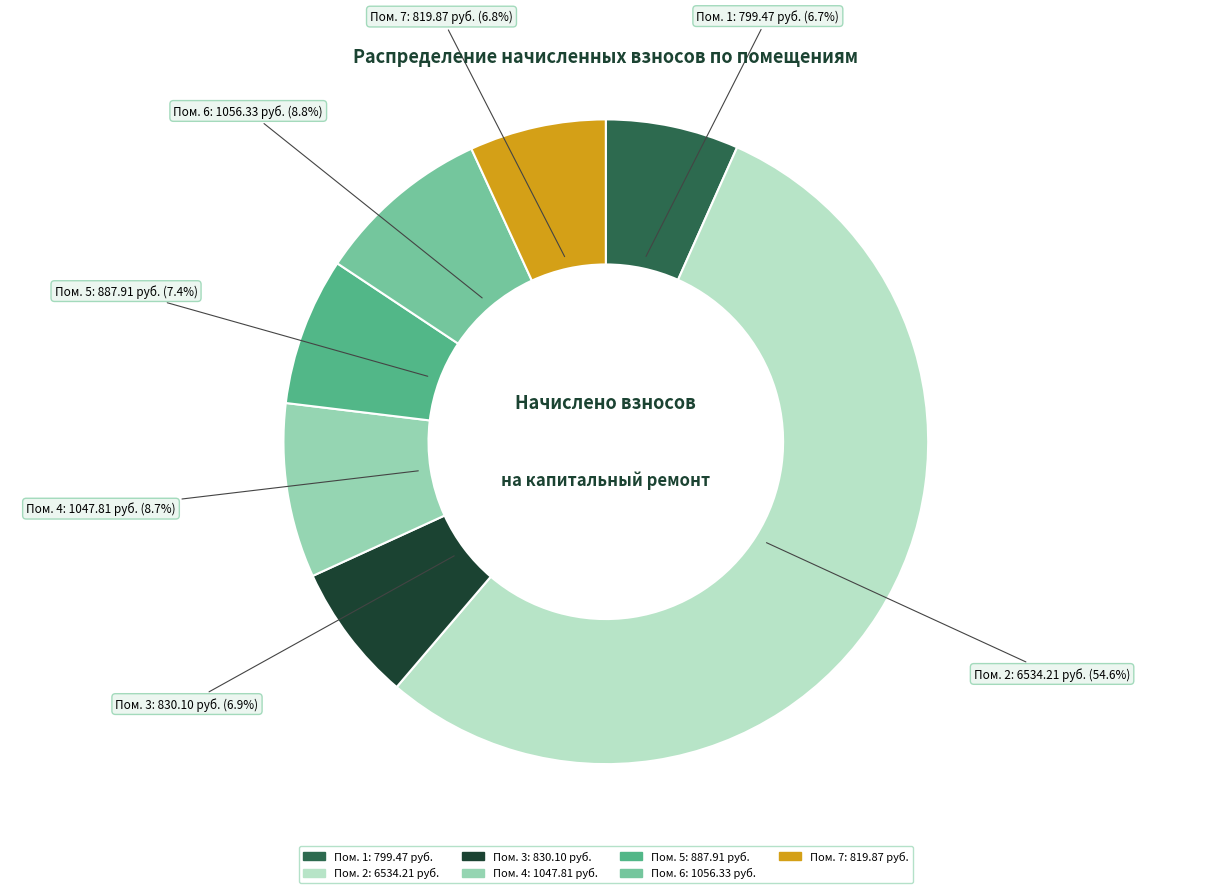

To the nearest percent, what is the difference between the largest and smallest slice percentages?

48%